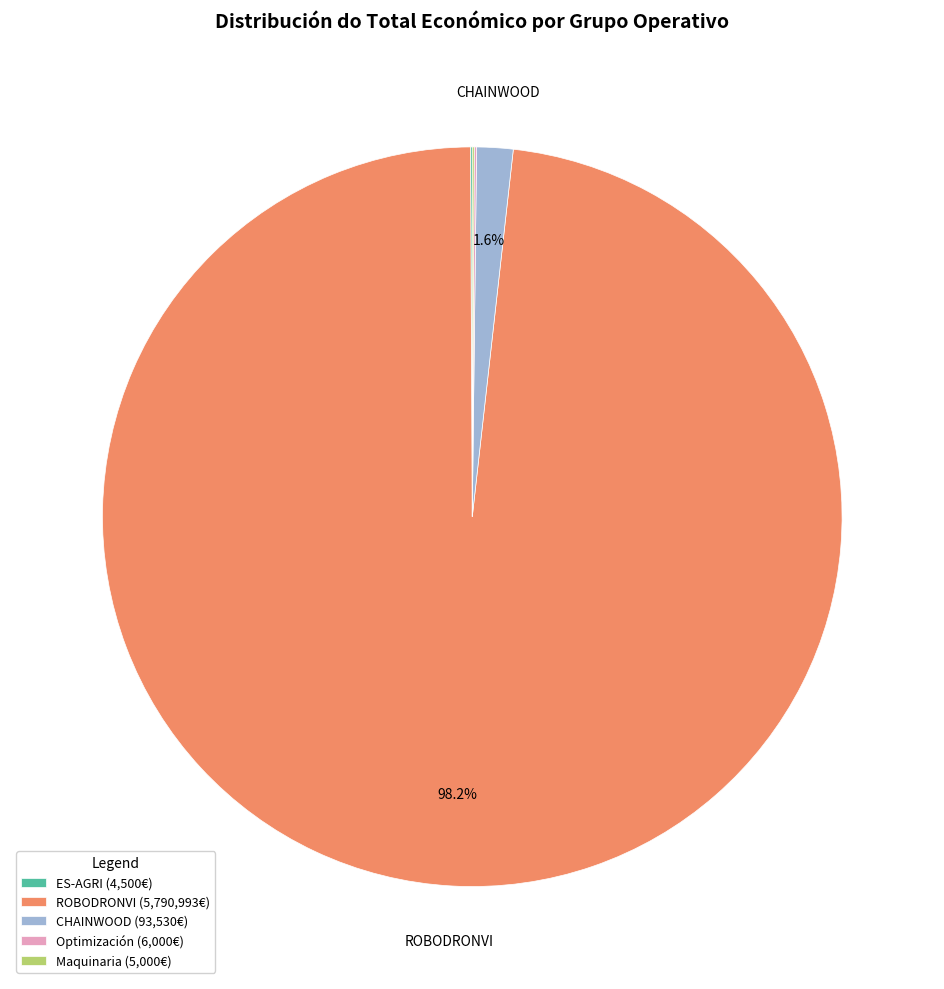

Is ROBODRONVI (5,790,993€) the majority of the pie?

Yes